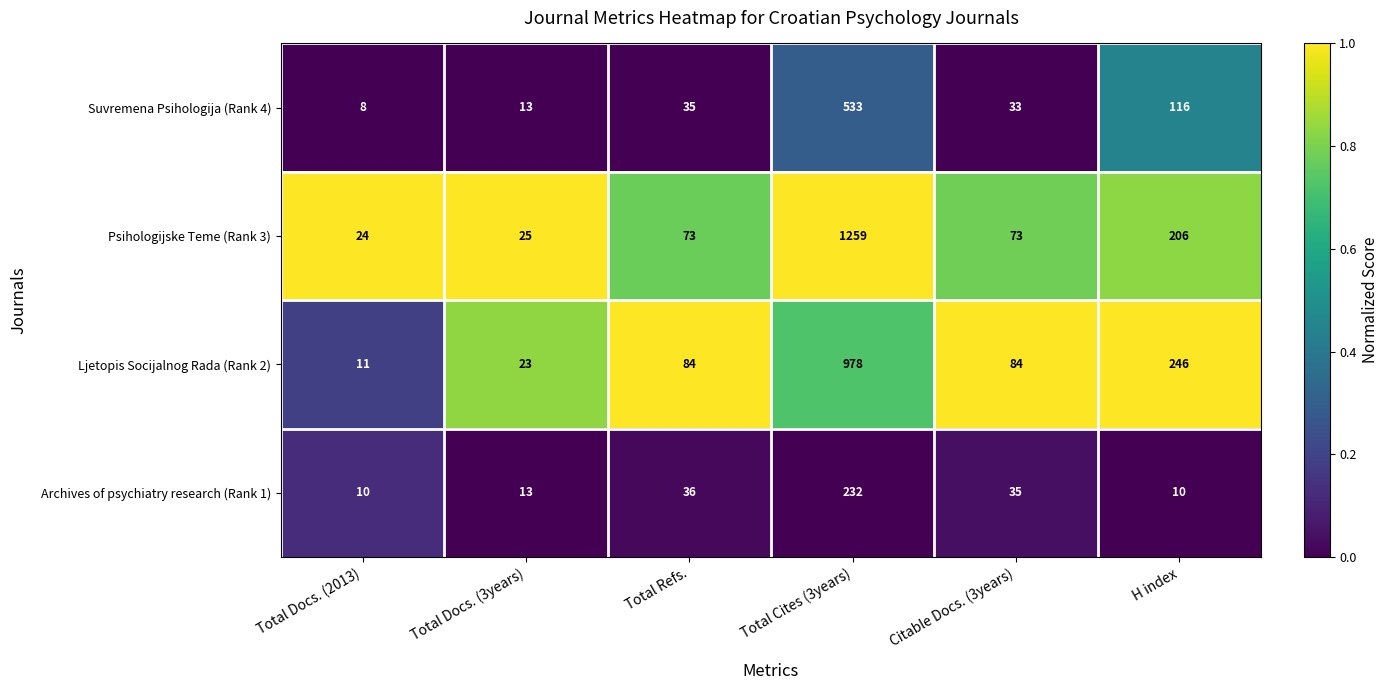

At which category does the chart reach its minimum across all series?

Total Docs. (2013)